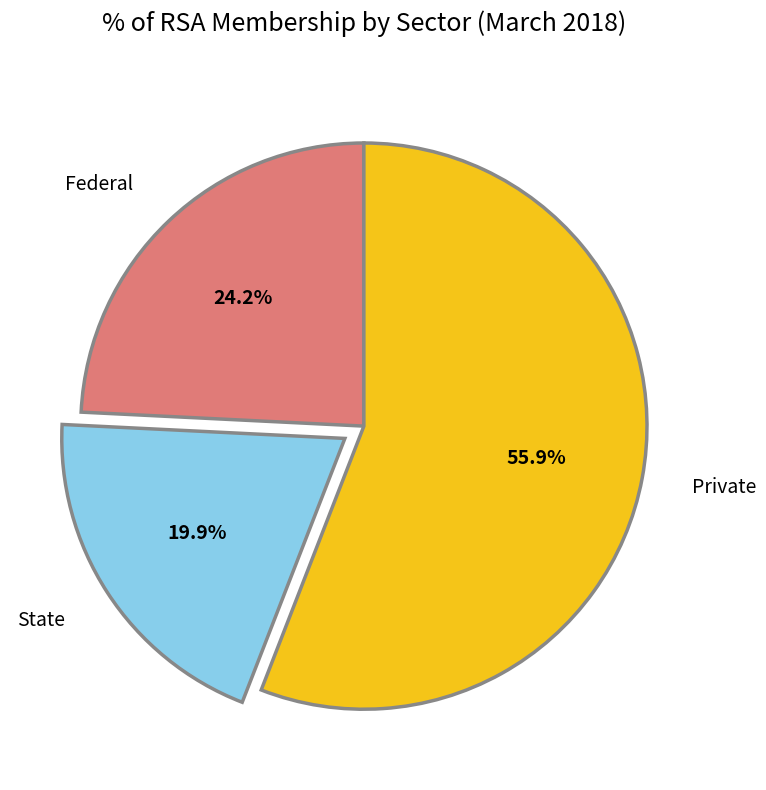

To the nearest percent, what is the difference between the Federal and State slice percentages?

4%